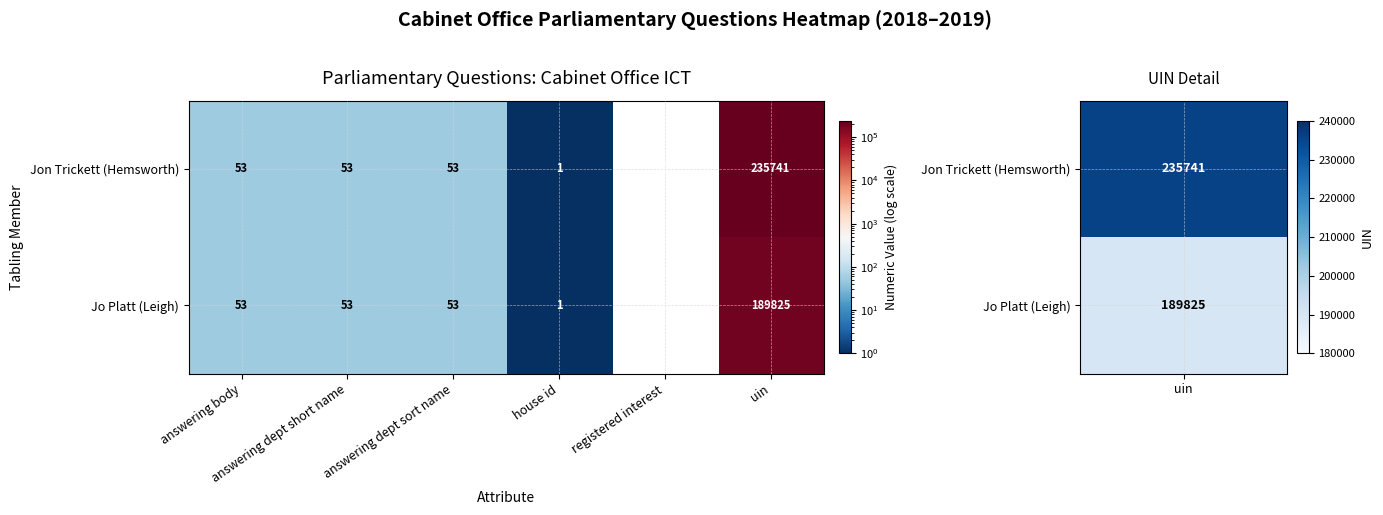

How many series are shown in this chart?

2